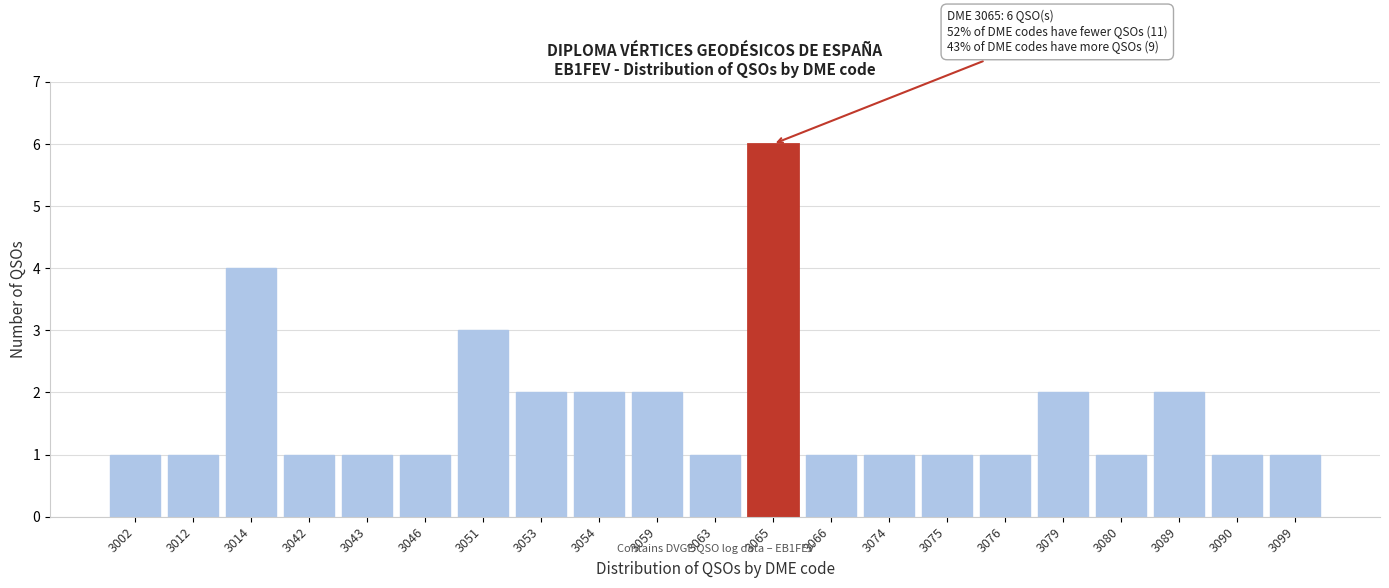

Reading left to right, transcribe all the data shown in this chart.

3002=1	3012=1	3014=4	3042=1	3043=1	3046=1	3051=3	3053=2	3054=2	3059=2	3063=1	3065=6	3066=1	3074=1	3075=1	3076=1	3079=2	3080=1	3089=2	3090=1	3099=1